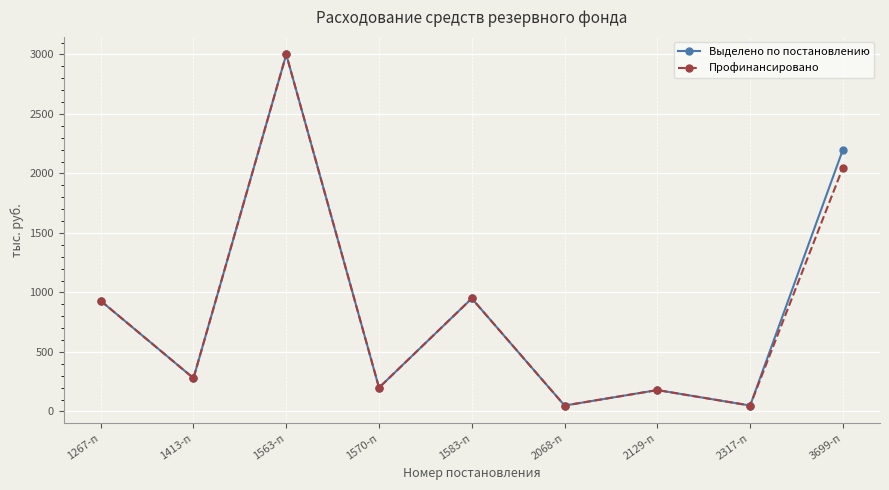

At which category does Профинансировано reach its first local valley?

1413-п